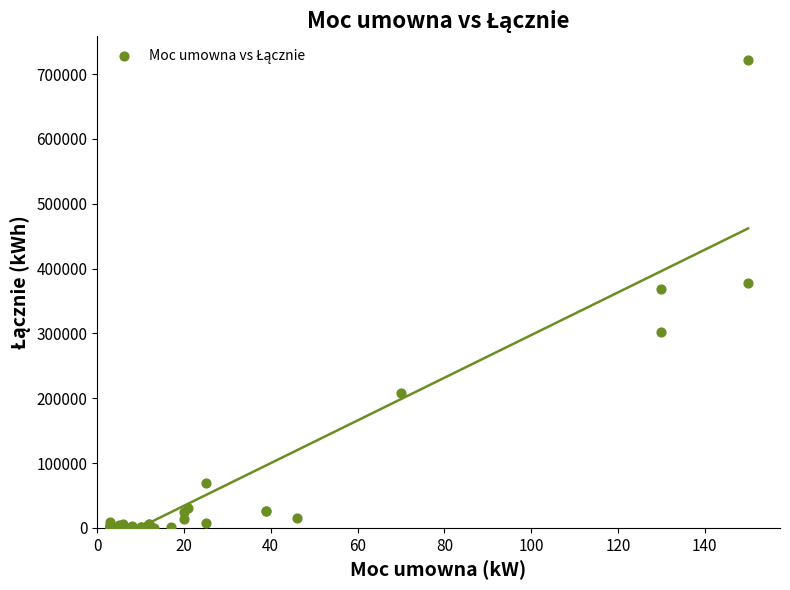

What Y value in the scatter plot is closest to 360650?

368300